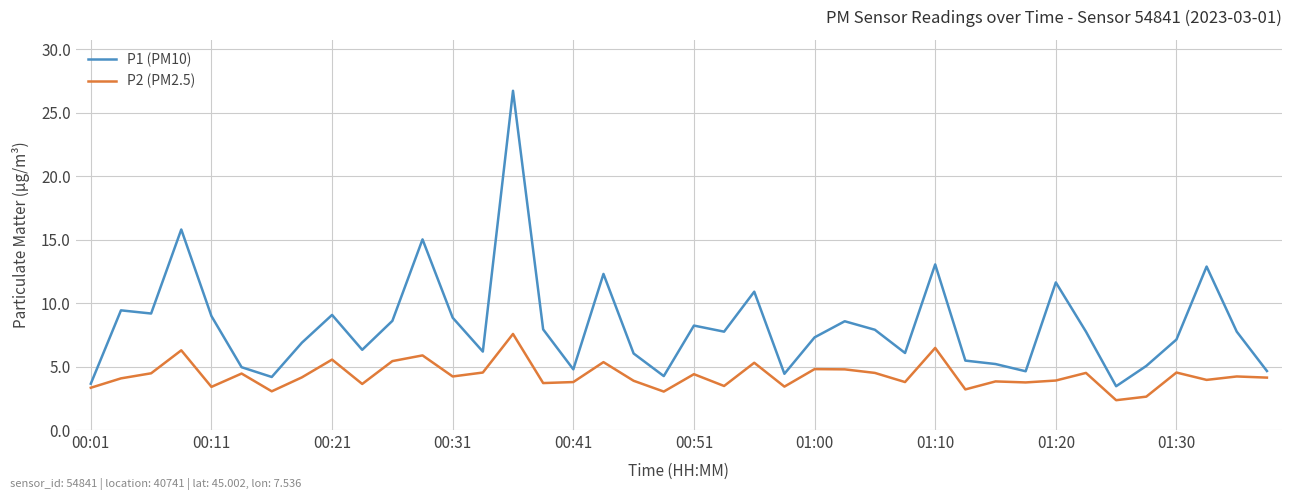

Rank the series by their average value, from lowest to highest.

P2 (PM2.5), P1 (PM10)